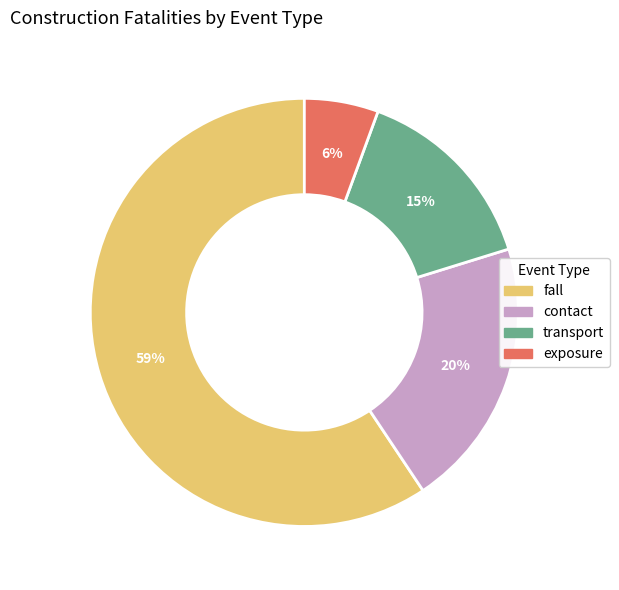

To the nearest percent, what is the average slice percentage?

25%